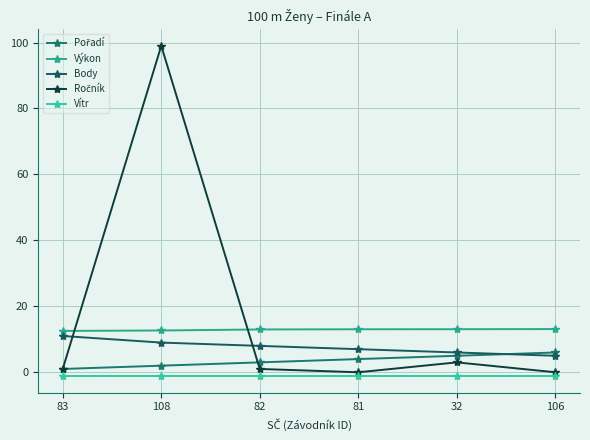

Which series ends up on top after the final intersection of Ročník and Pořadí?

Pořadí